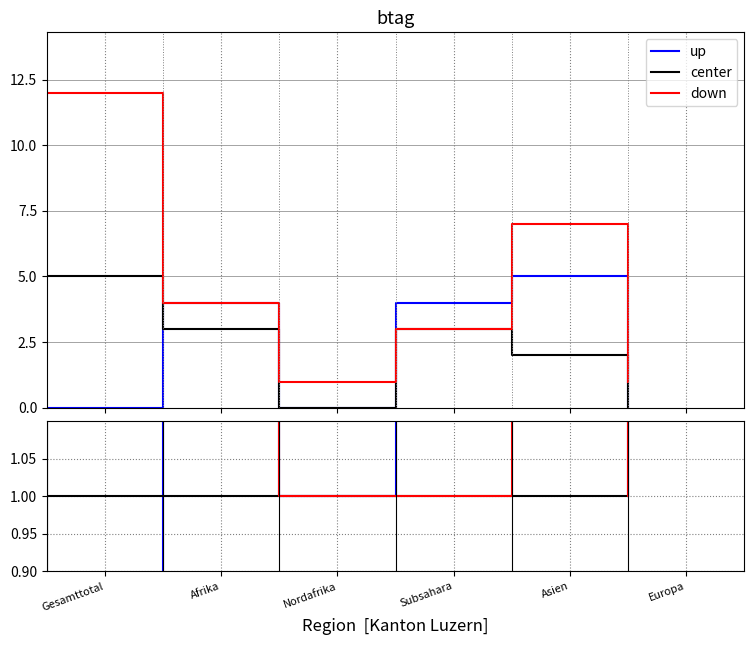

What position from the right is Afrika?

5